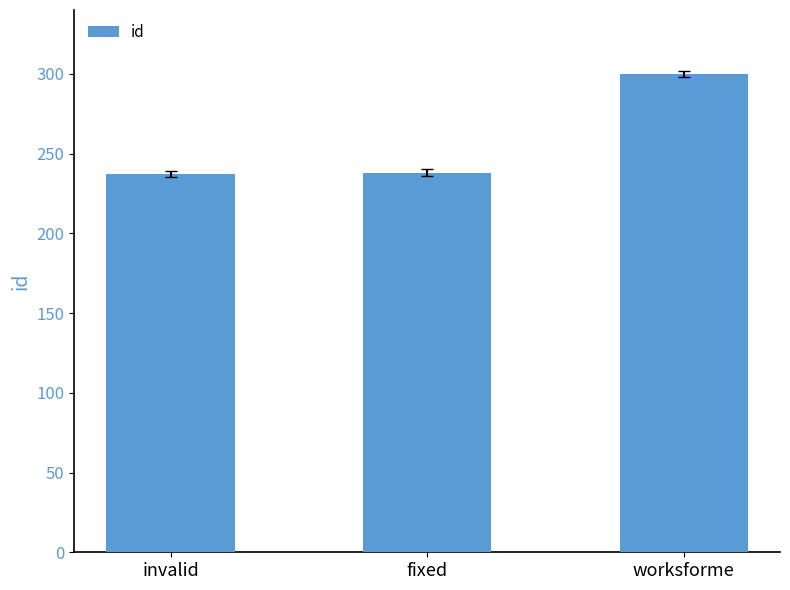

What is the value of the 1st bar from the left?

237